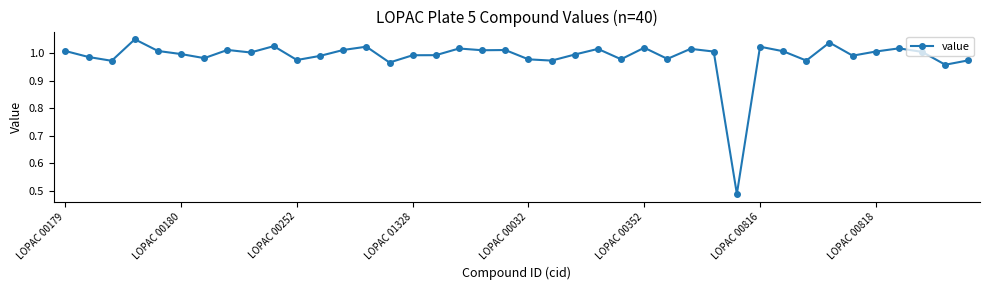

What is the difference between the maximum and minimum values?

0.6